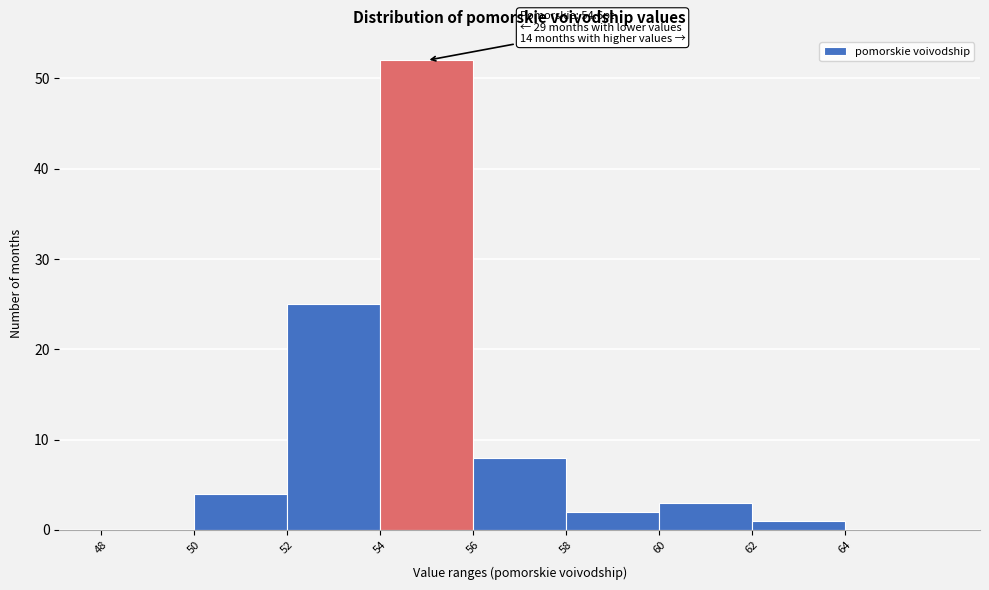

Which range on the x-axis has the tallest bar?

54 to 56